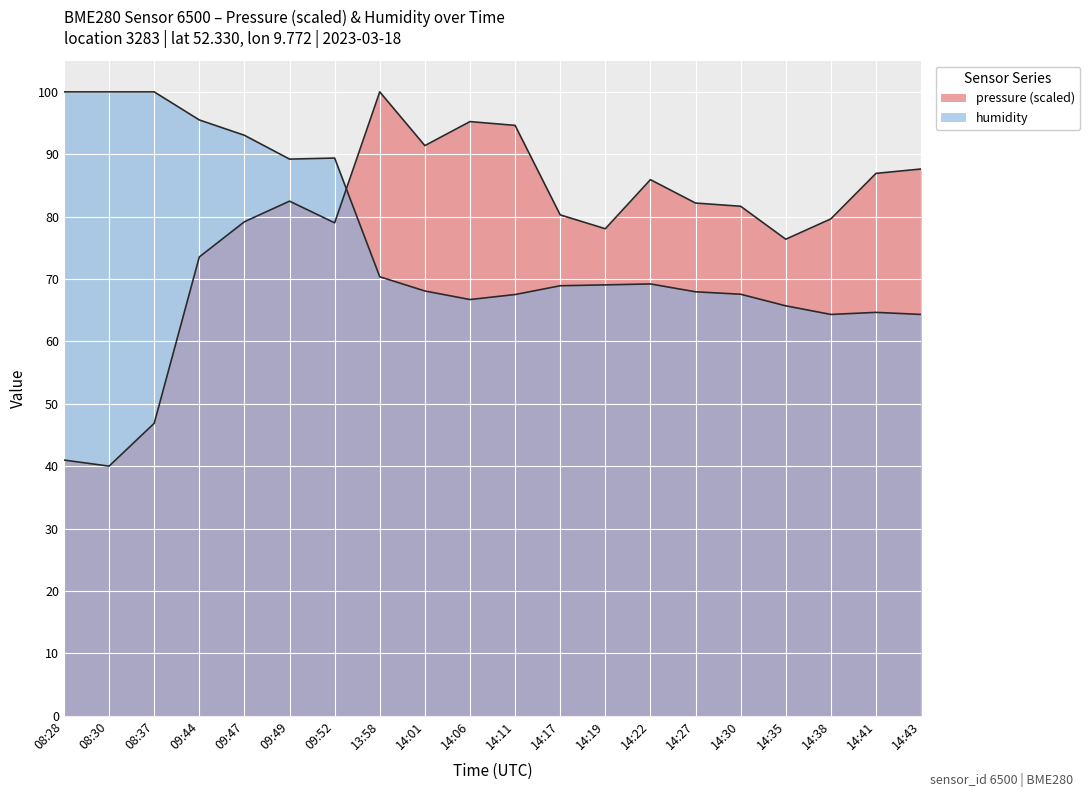

Does the chart display data point markers on the line(s)?

No